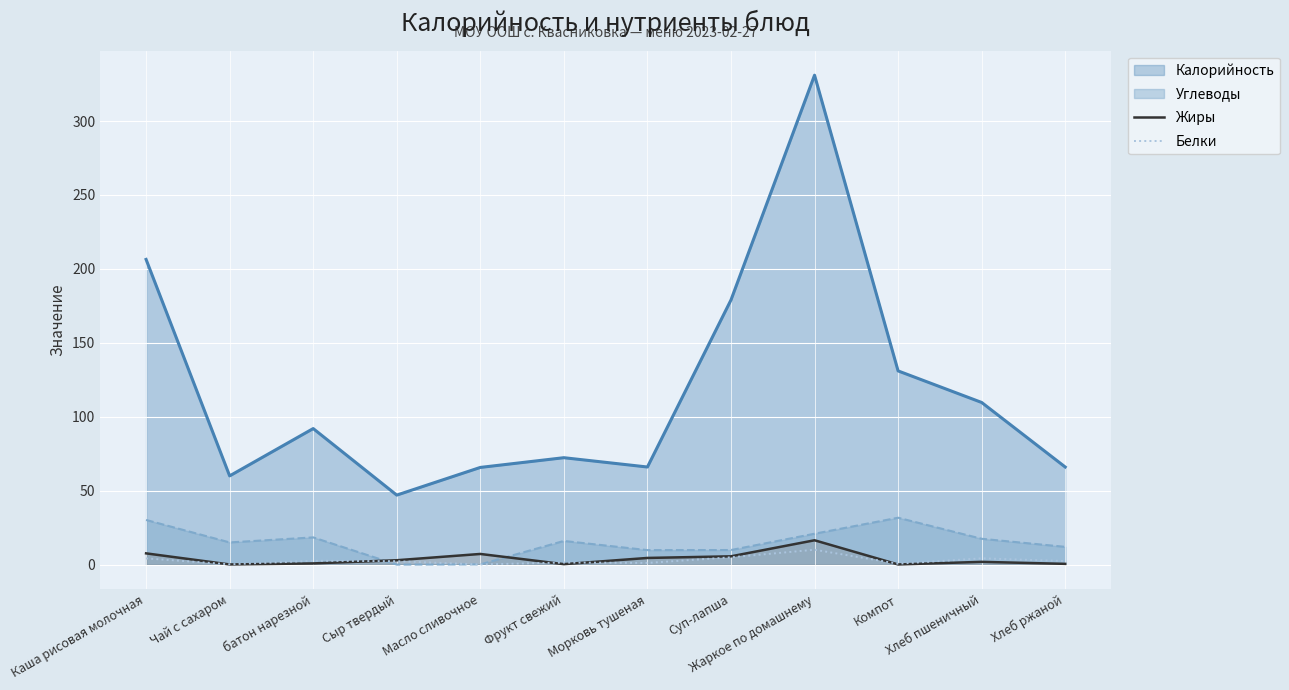

At which category does Жиры reach its first local valley?

Чай с сахаром